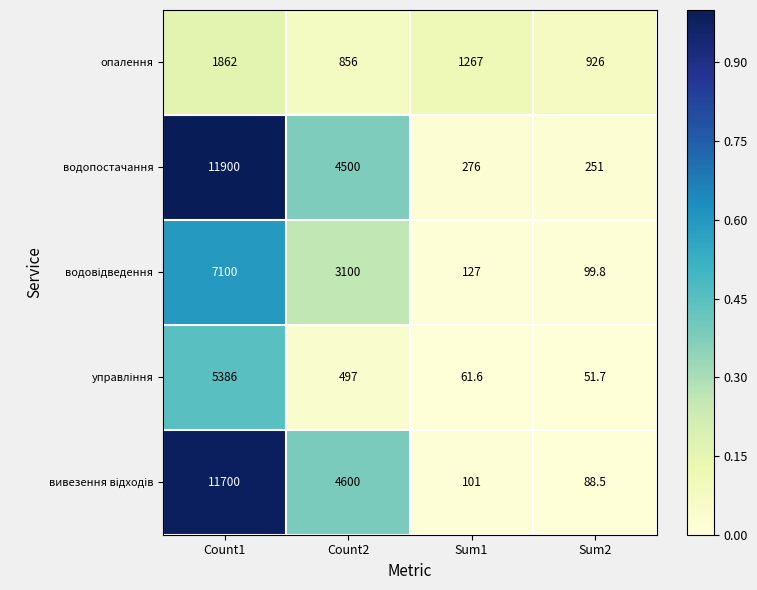

How many distinct data groups are displayed?

5